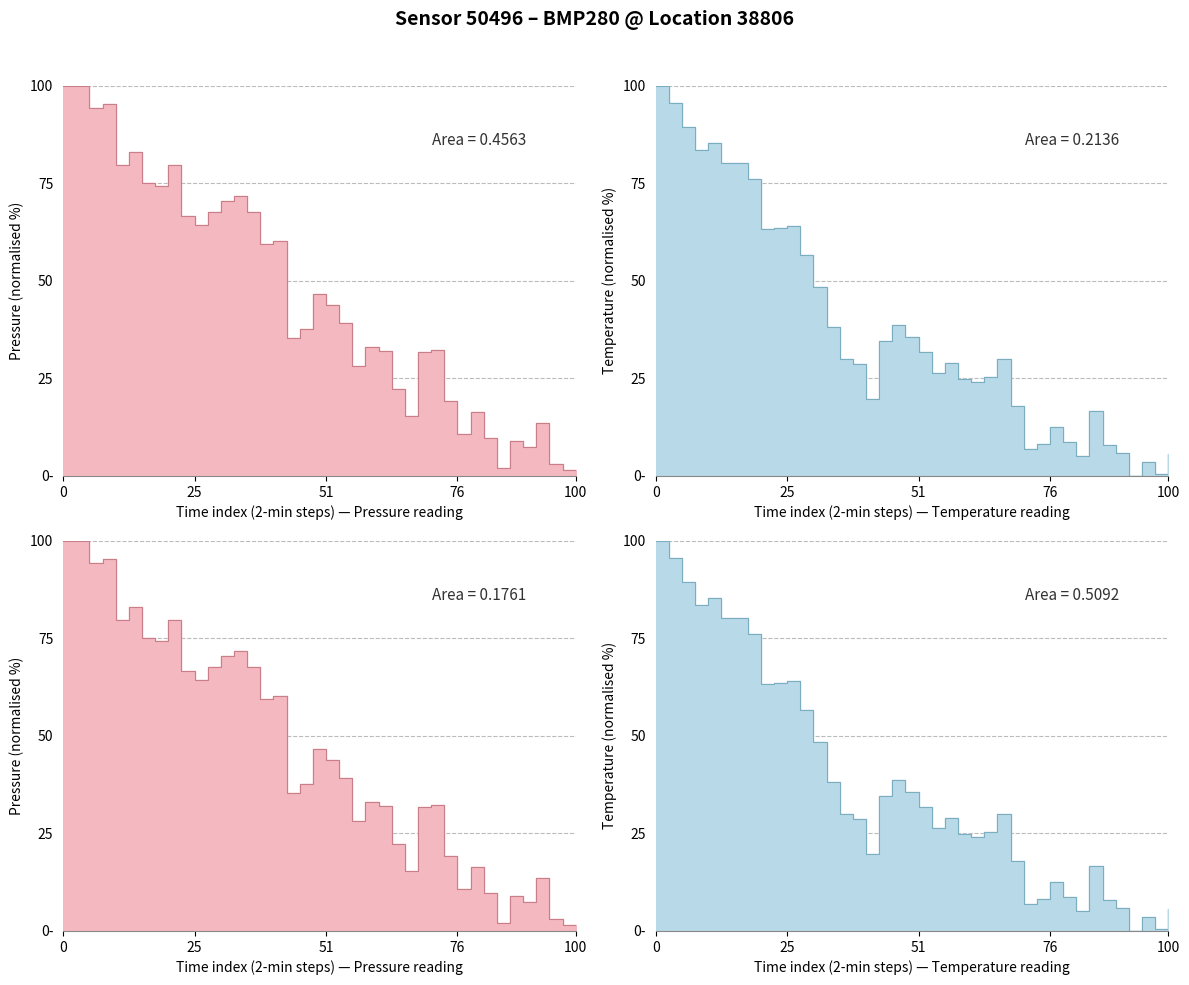

Where does the temperature series first go above 29?

00:00